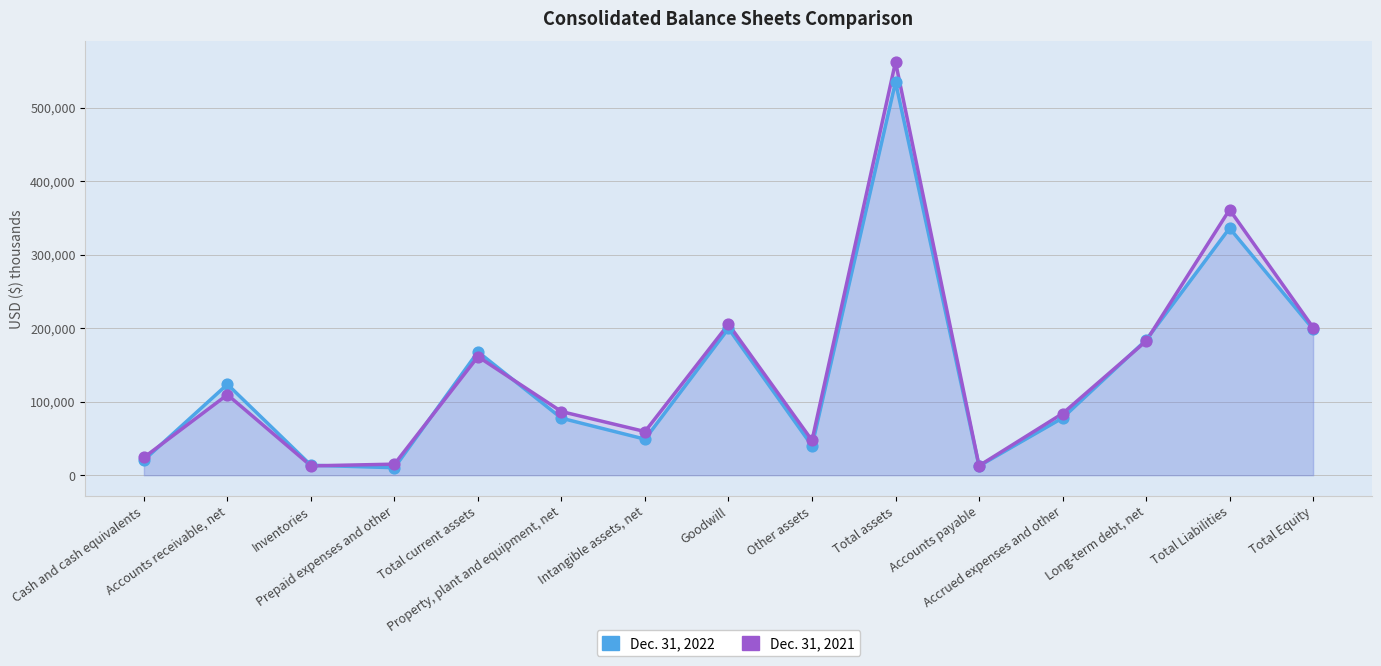

Which series reaches the minimum Y coordinate?

Dec. 31, 2022